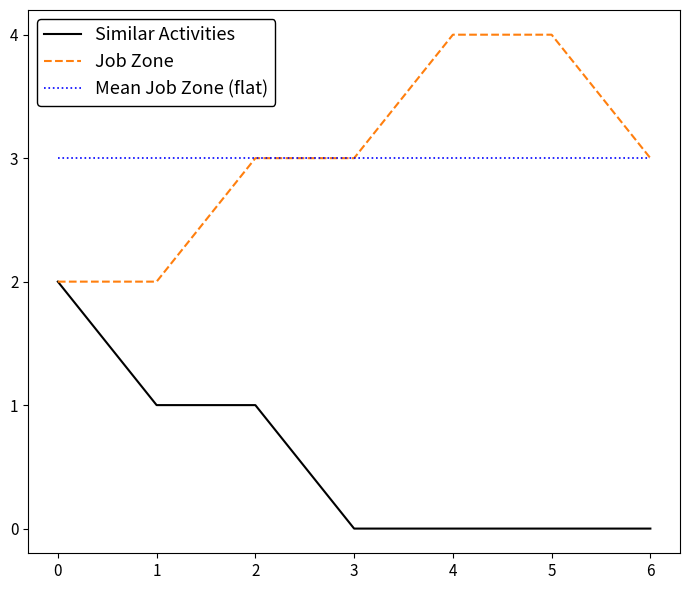

What is the sum of the Mean Job Zone (flat) values at 1 and 0?

6